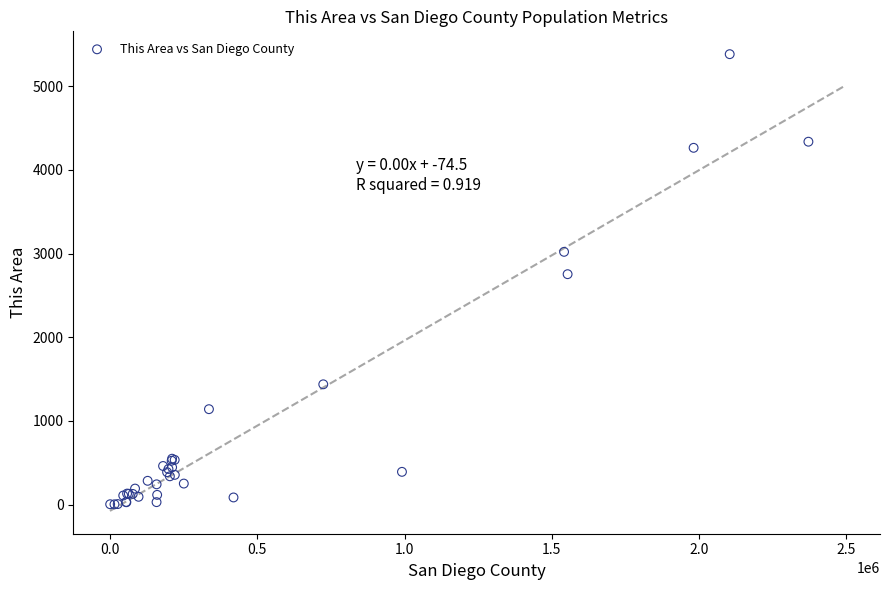

What Y value in the scatter plot is closest to 2693?

2754